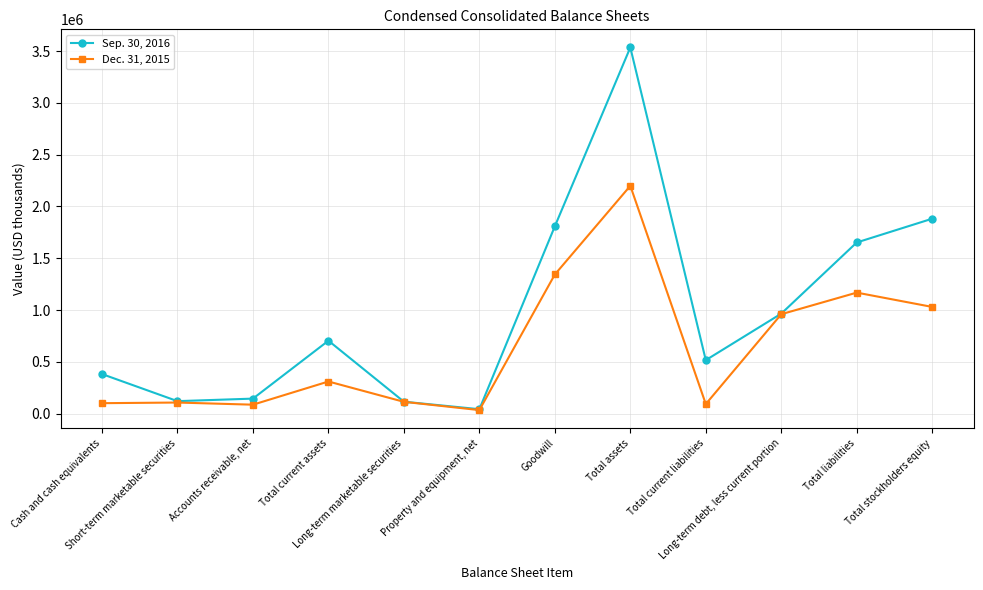

What is the total value across all series at Cash and cash equivalents?

484291